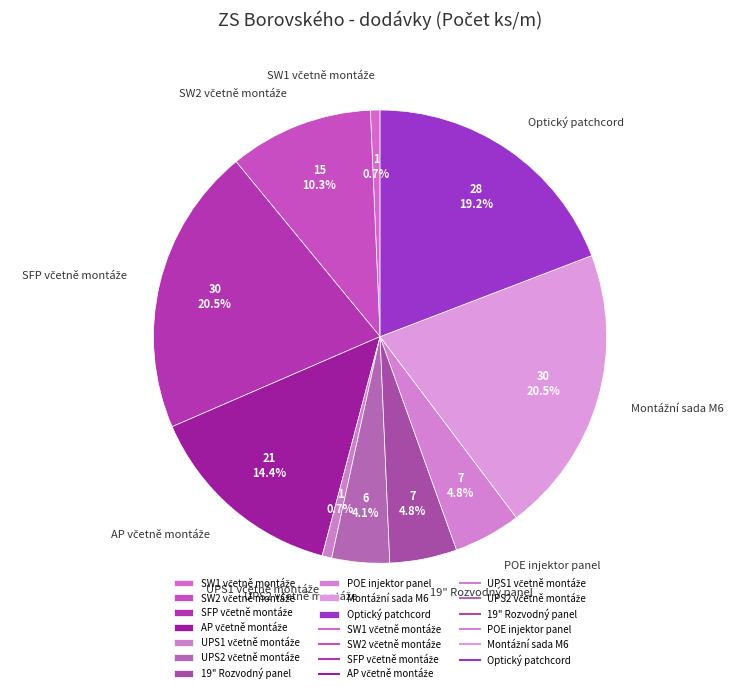

Is it true that Optický patchcord is 8% of the pie?

False